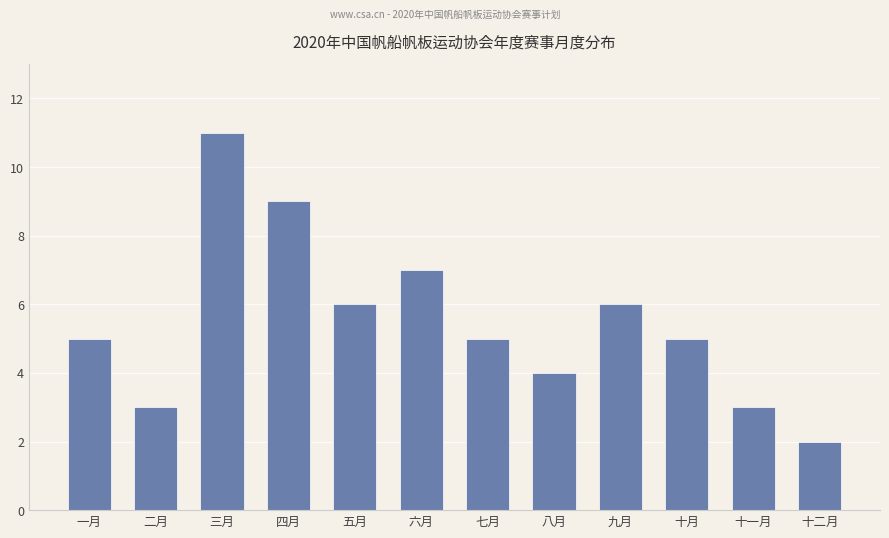

Between 五月 and 四月, which is larger?

四月